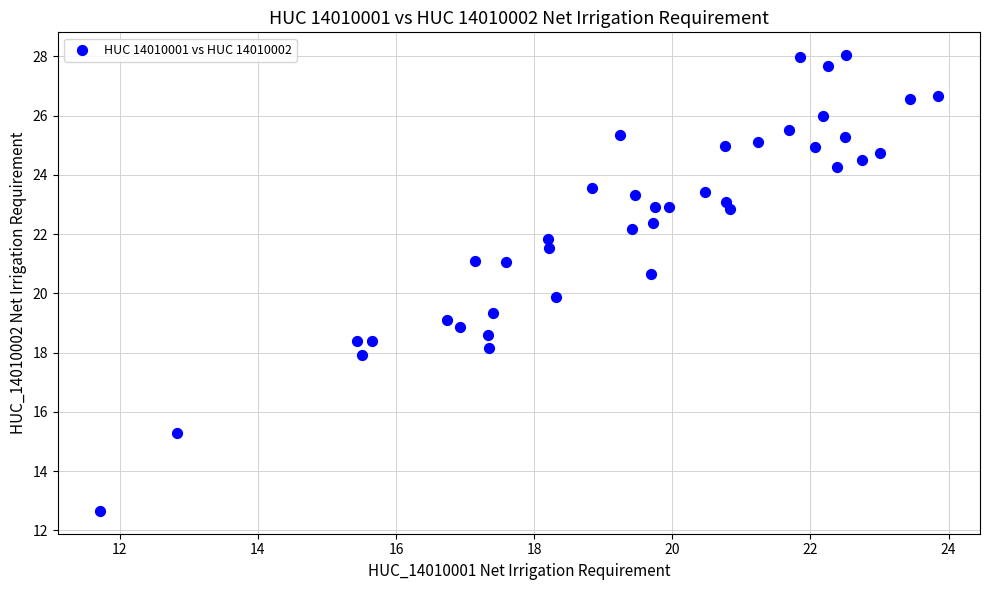

What is the range of Y values (max minus min)?

15.4